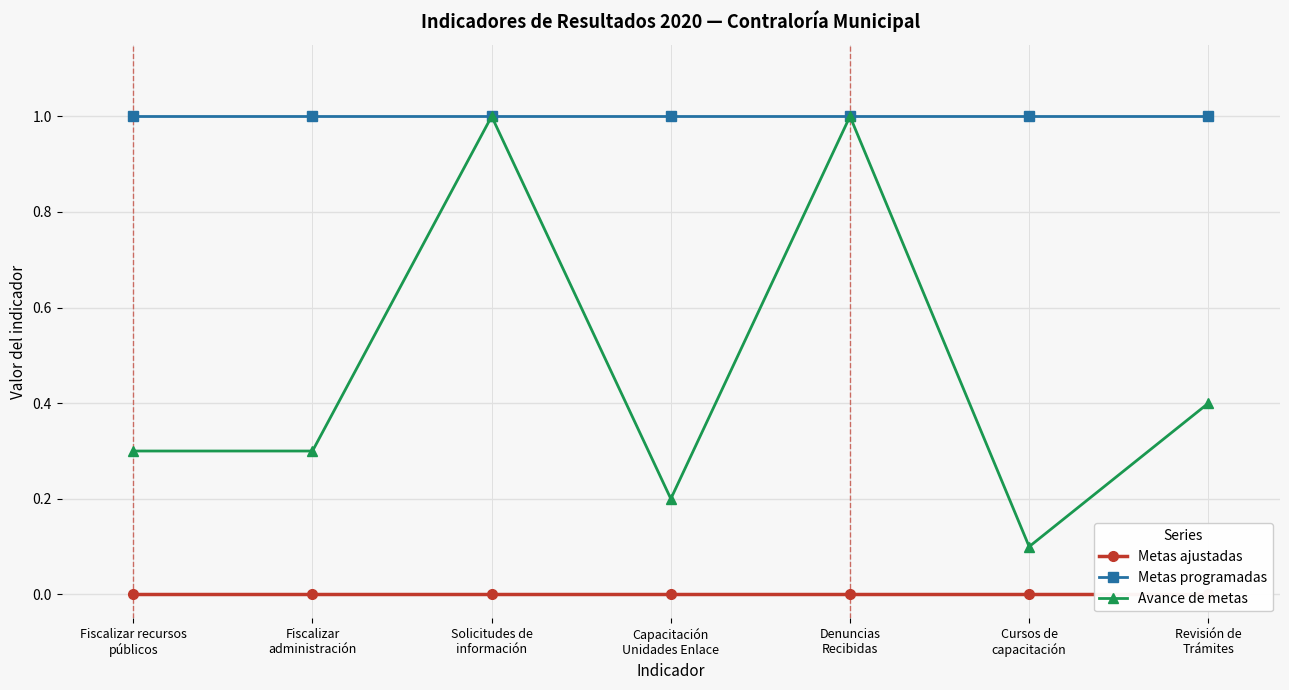

Reading left to right, extract all data points from this chart.

Metas ajustadas: 0.0	0.0	0.0	0.0	0.0	0.0	0.0
Metas programadas: 1.0	1.0	1.0	1.0	1.0	1.0	1.0
Avance de metas: 0.3	0.3	1.0	0.2	1.0	0.1	0.4